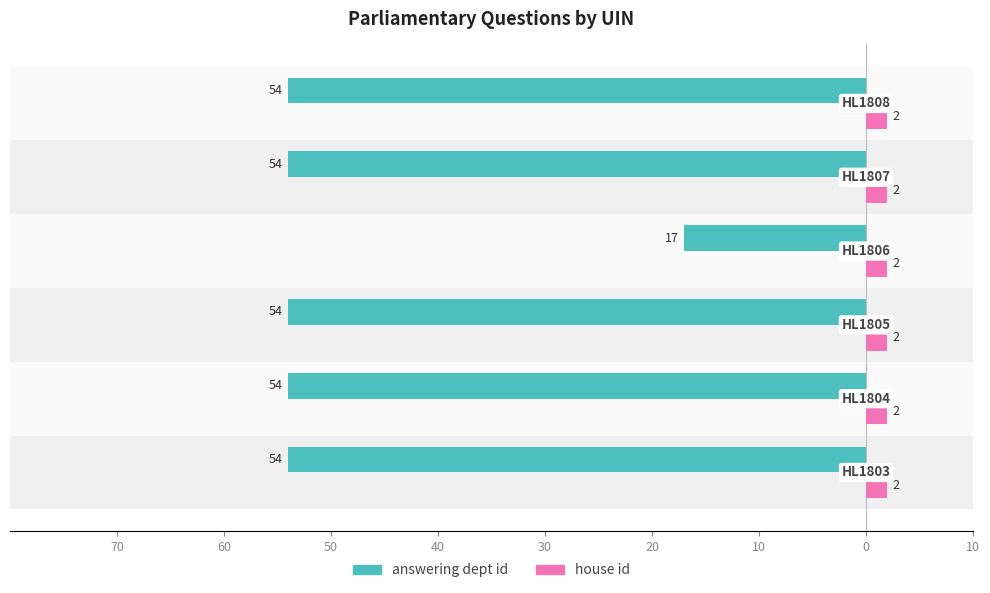

What are all the series names shown in the legend?

answering dept id, house id